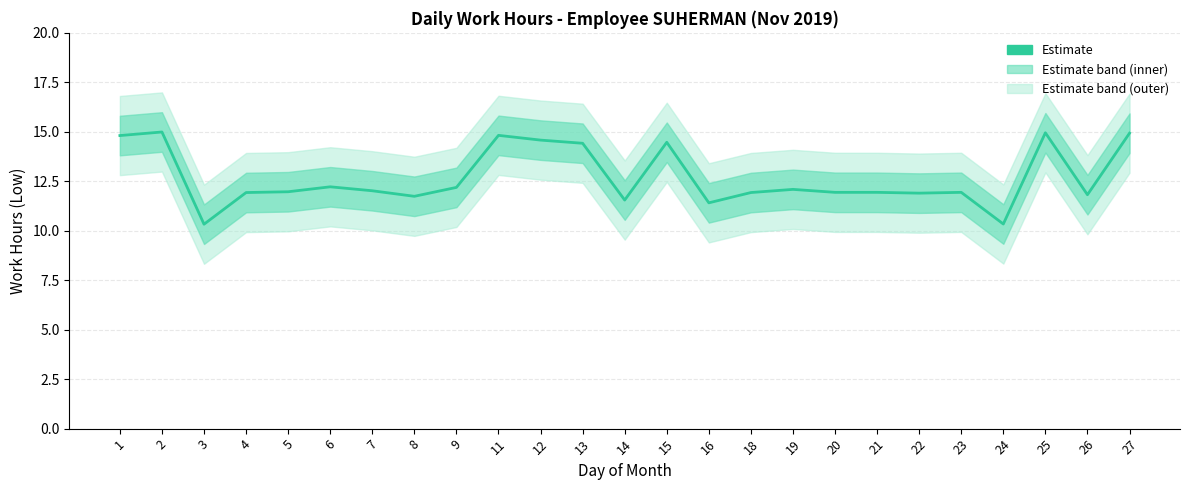

How many data points are less than 11?

2